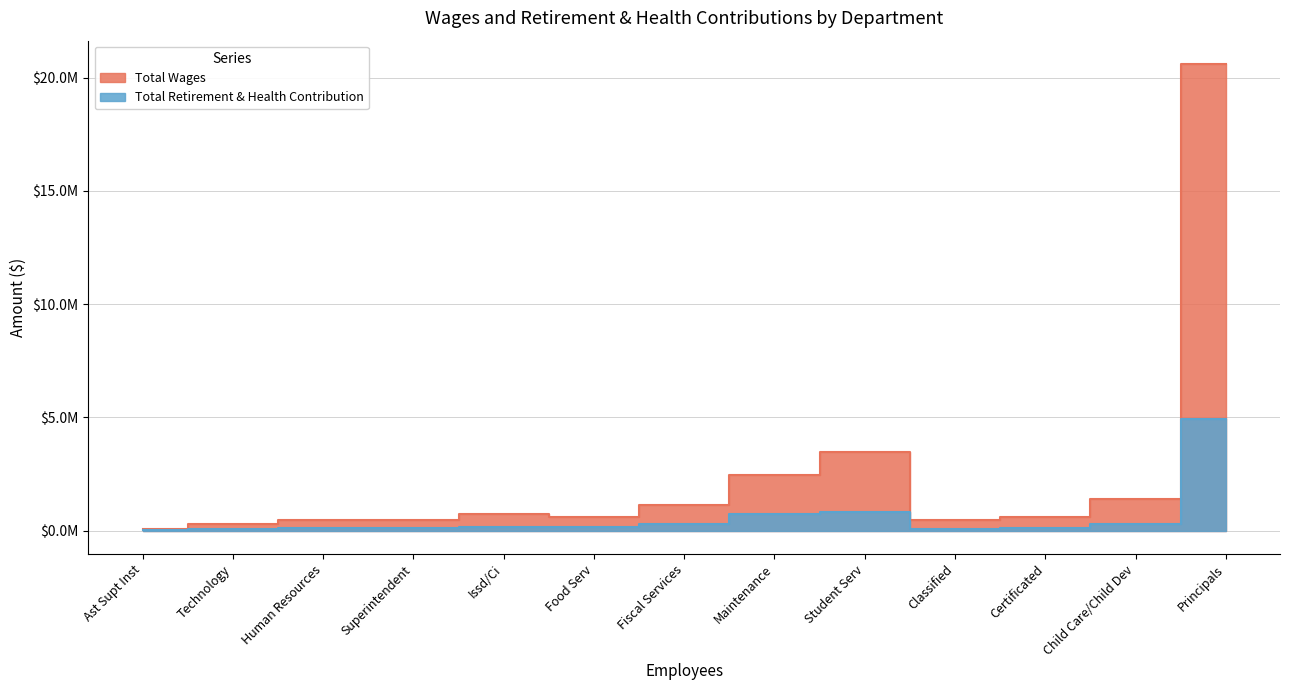

What is the value of the Total Retirement & Health Contribution point at the 6th from the left?

162924